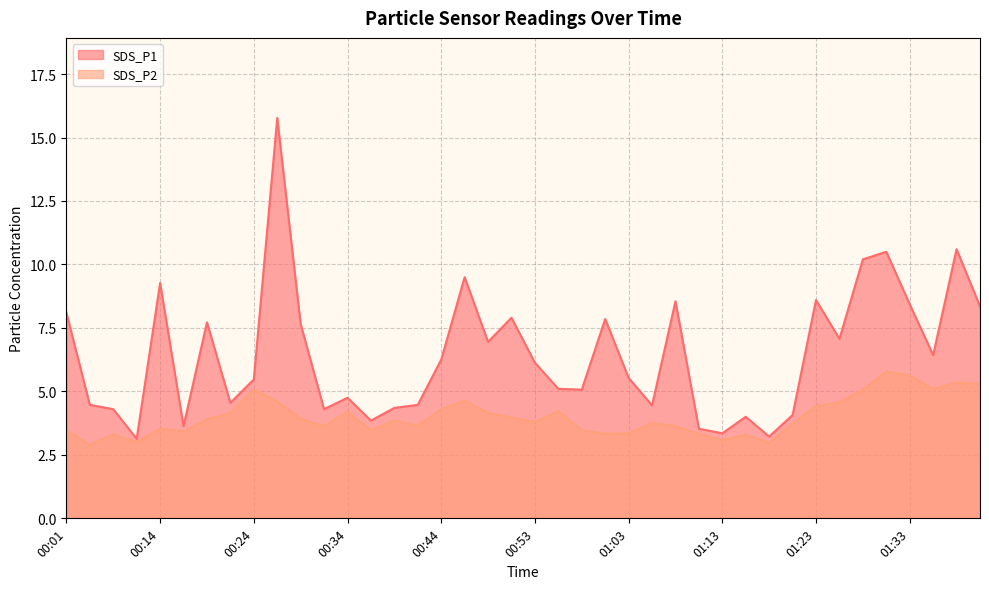

How many data points in SDS_P1 are less than 6?

20